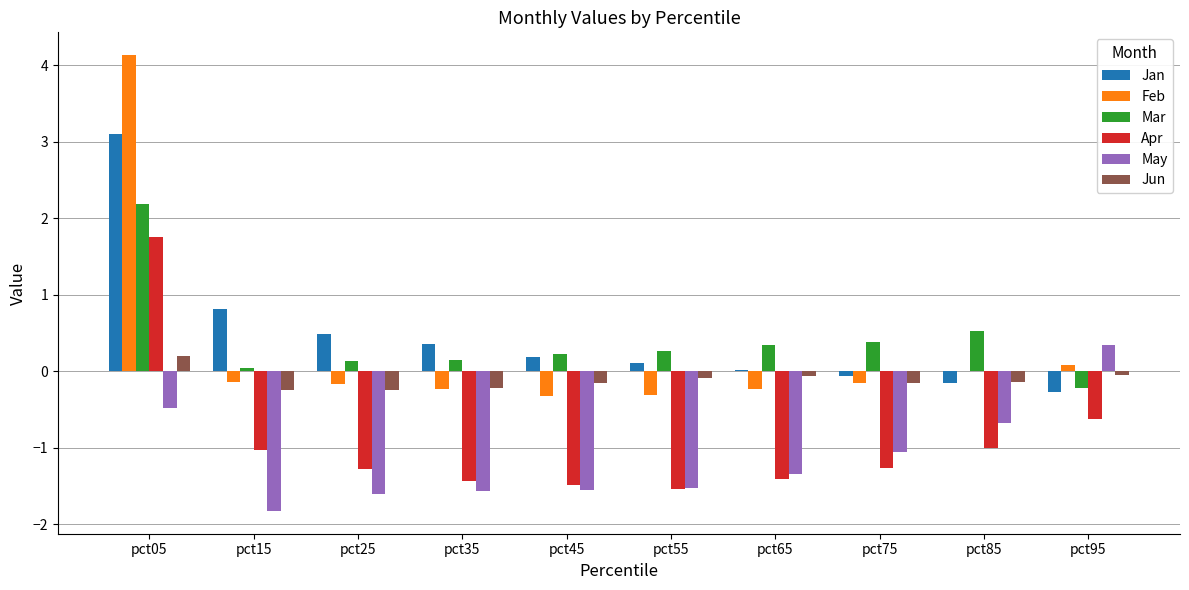

Which category has the highest value across all series?

pct05